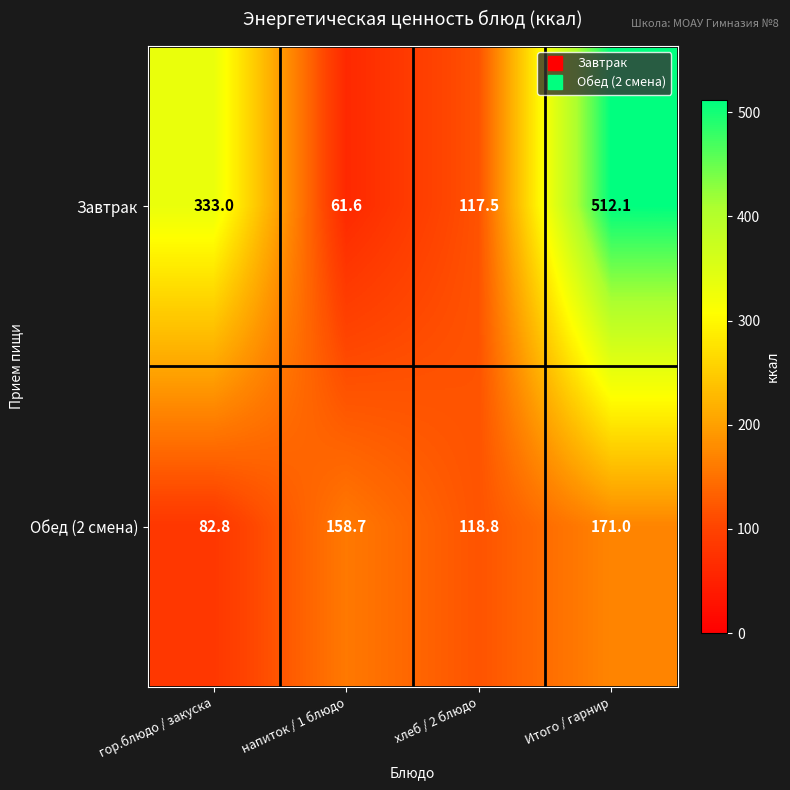

The value of Обед (2 смена) at Итого / гарнир is 299.3. True or false?

False